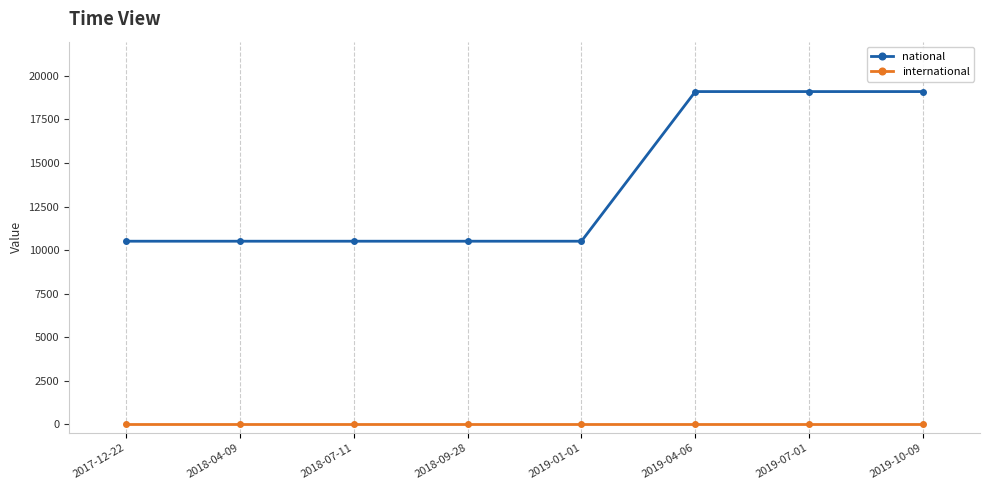

The value of national at 2018-04-09 is 4873. True or false?

False